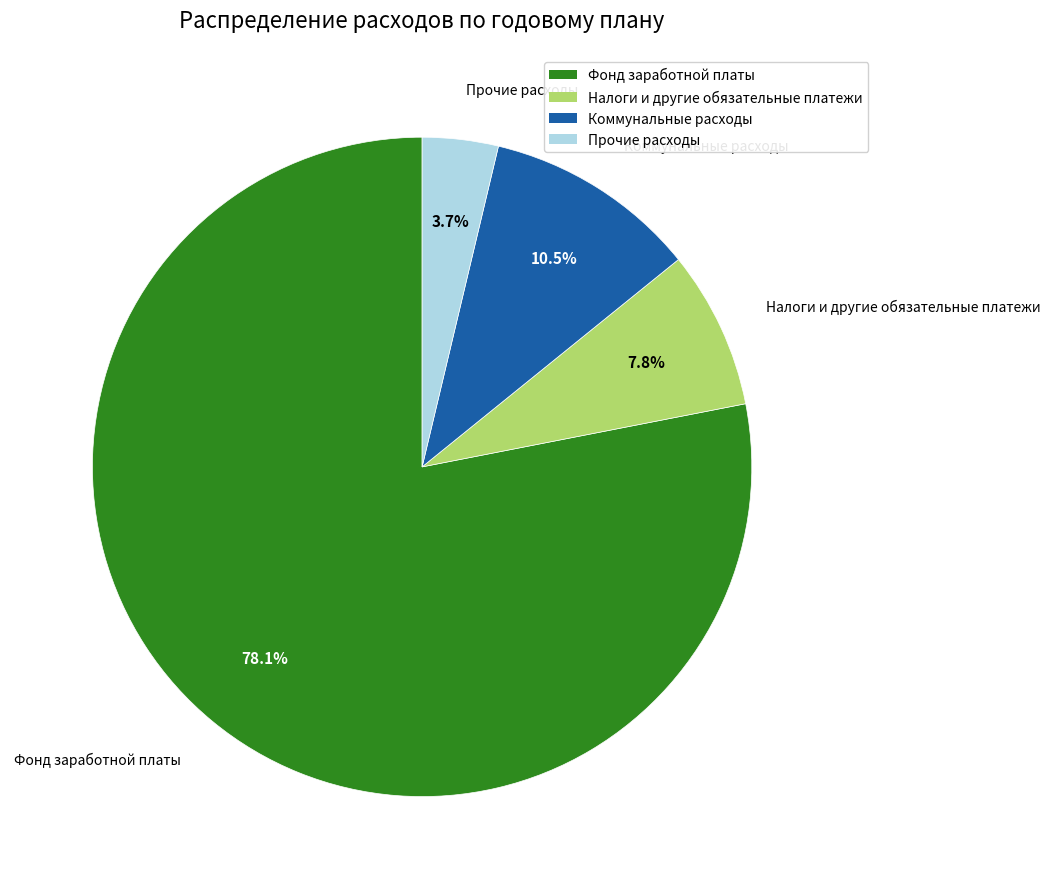

Does any single category account for the majority?

Yes